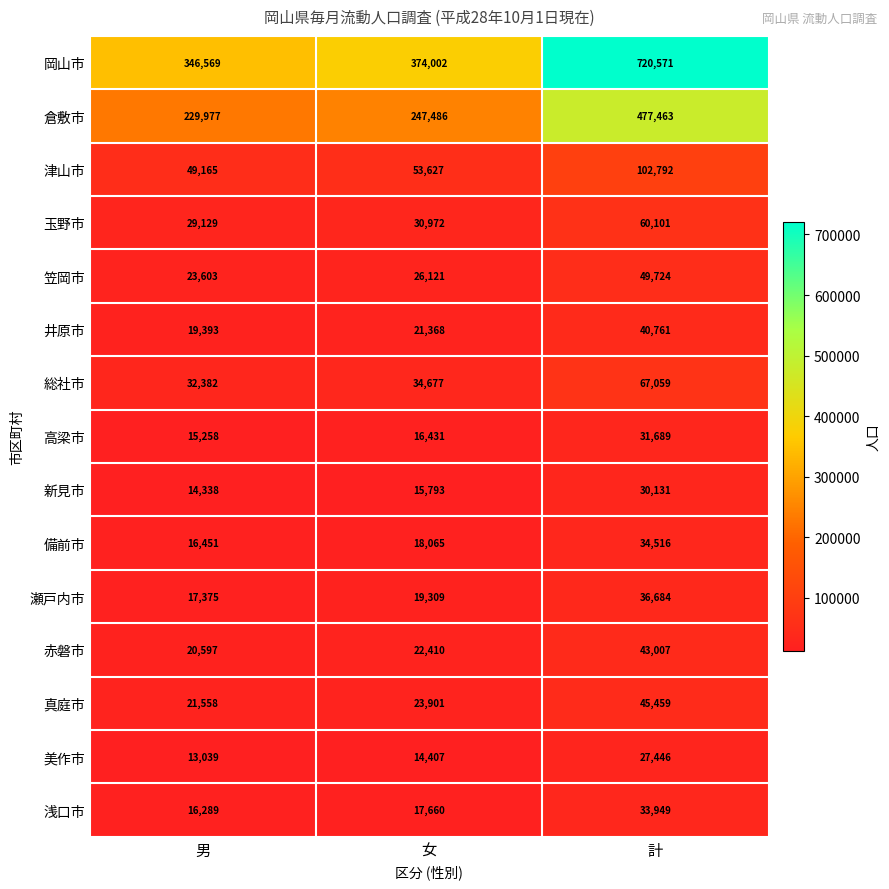

What is the total value across all series at 女?

936229